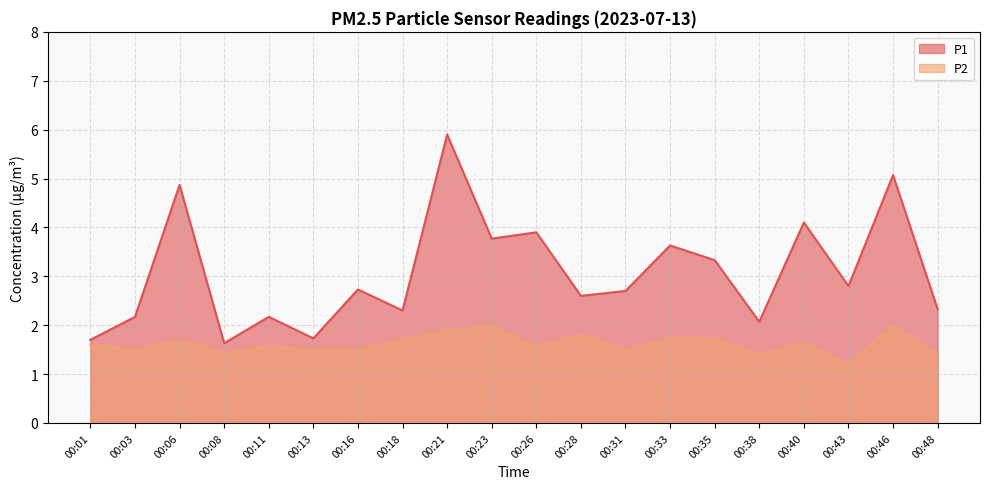

What is the difference between the maximum and minimum values in the P2 series?

0.8